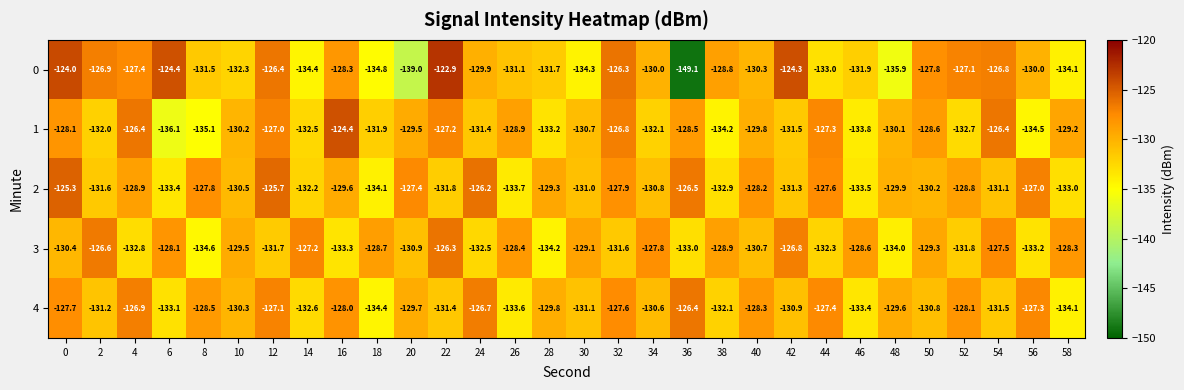

Rank the categories by 3 value from highest to lowest.

22, 2, 42, 14, 54, 34, 6, 58, 26, 46, 18, 38, 30, 50, 10, 0, 40, 20, 32, 12, 52, 44, 24, 4, 36, 56, 16, 48, 28, 8